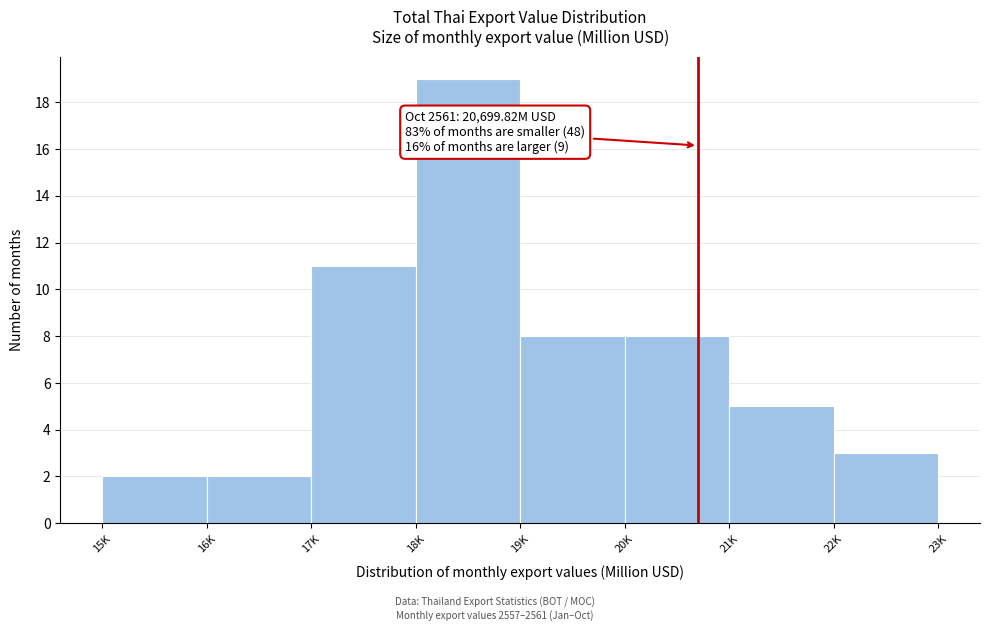

Reading left to right, list all the values displayed in this chart.

2	2	11	19	8	8	5	3